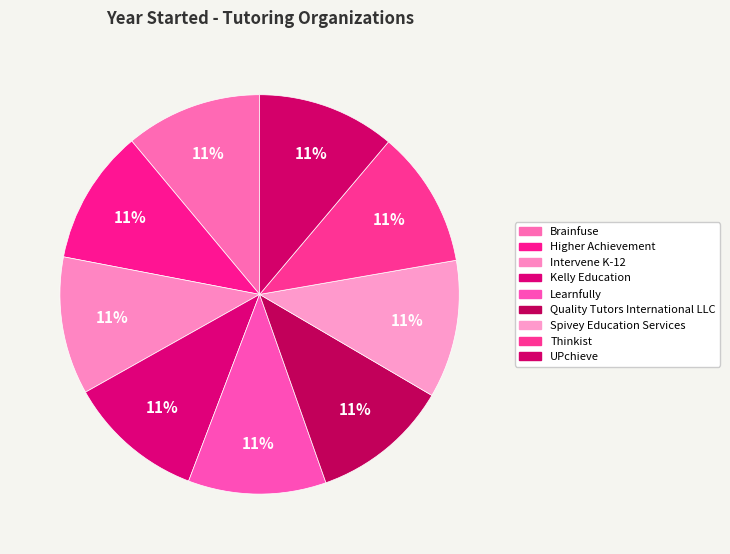

Does any single category account for the majority?

No